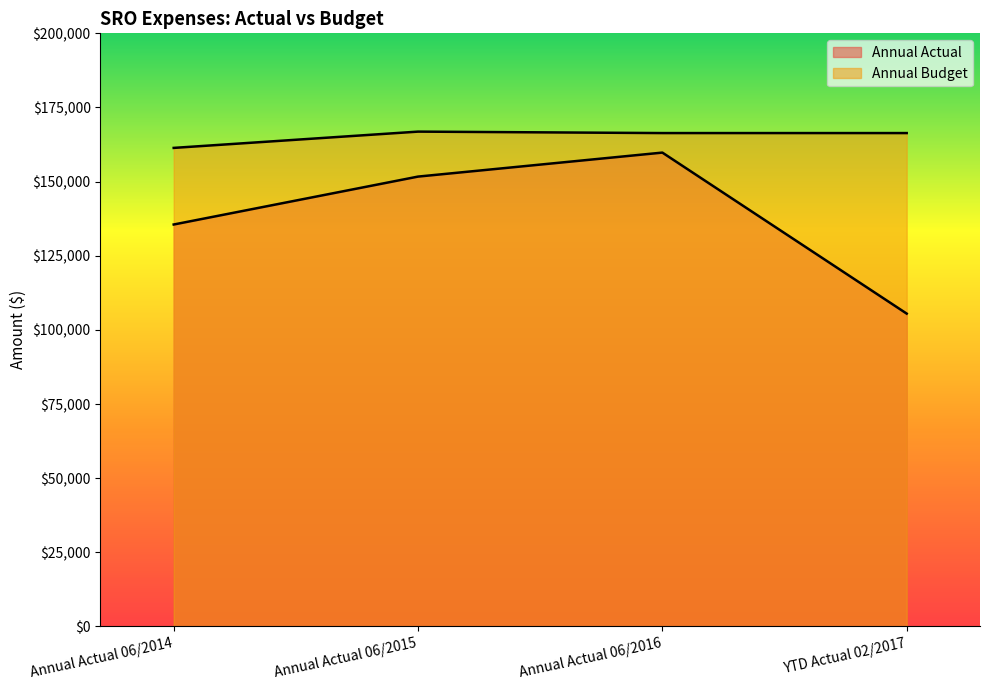

What is the spread (max minus min) of values at Annual Actual 06/2014?

25831.8